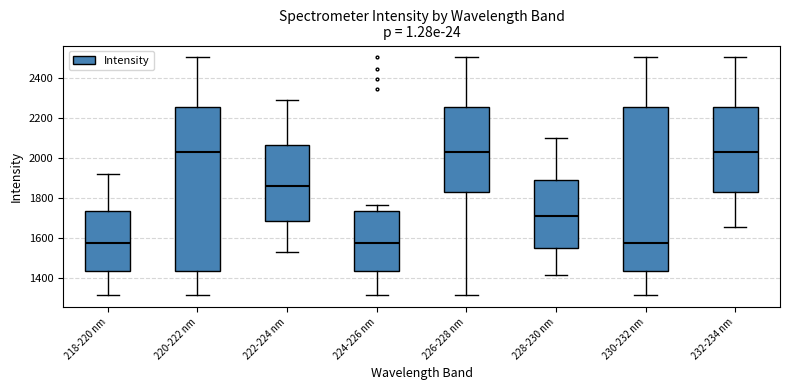

Reading left to right, transcribe this box plot: for each box, give where its median line is, the range the box spans, and where its two whiskers end, as read against the y-axis. The values are not printed on the chart, so give them approximately, as read against the axis.

218-220 nm: median 1580, box 1440 to 1740, whiskers 1320 to 1920
220-222 nm: median 2040, box 1440 to 2260, whiskers 1320 to 2500
222-224 nm: median 1860, box 1680 to 2060, whiskers 1520 to 2300
224-226 nm: median 1580, box 1440 to 1740, whiskers 1320 to 1760
226-228 nm: median 2040, box 1840 to 2260, whiskers 1320 to 2500
228-230 nm: median 1720, box 1560 to 1900, whiskers 1420 to 2100
230-232 nm: median 1580, box 1440 to 2260, whiskers 1320 to 2500
232-234 nm: median 2040, box 1840 to 2260, whiskers 1660 to 2500